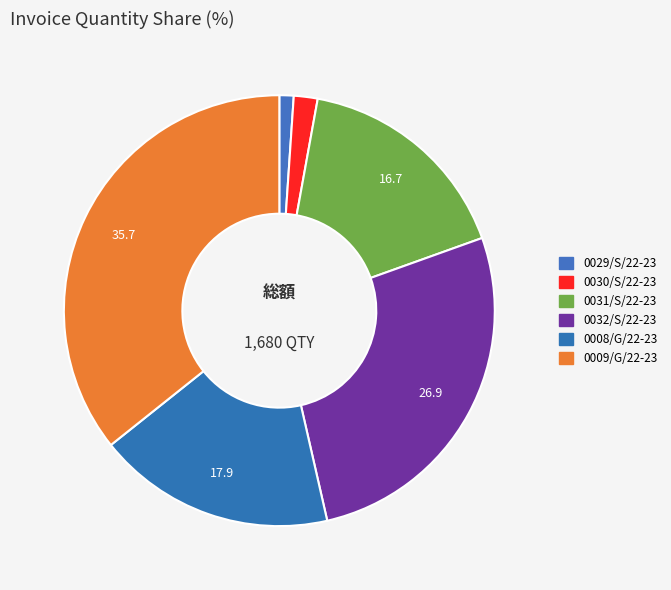

How many slices are in this pie chart?

6